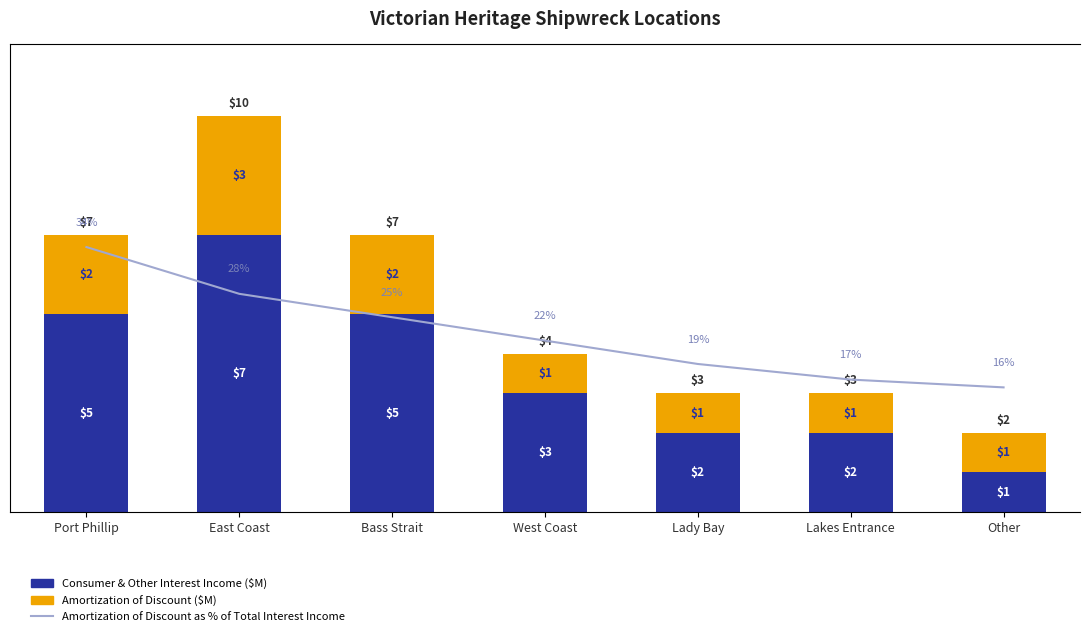

Which series has the largest range (max minus min)?

Amortization of Discount as % of Total Interest Income